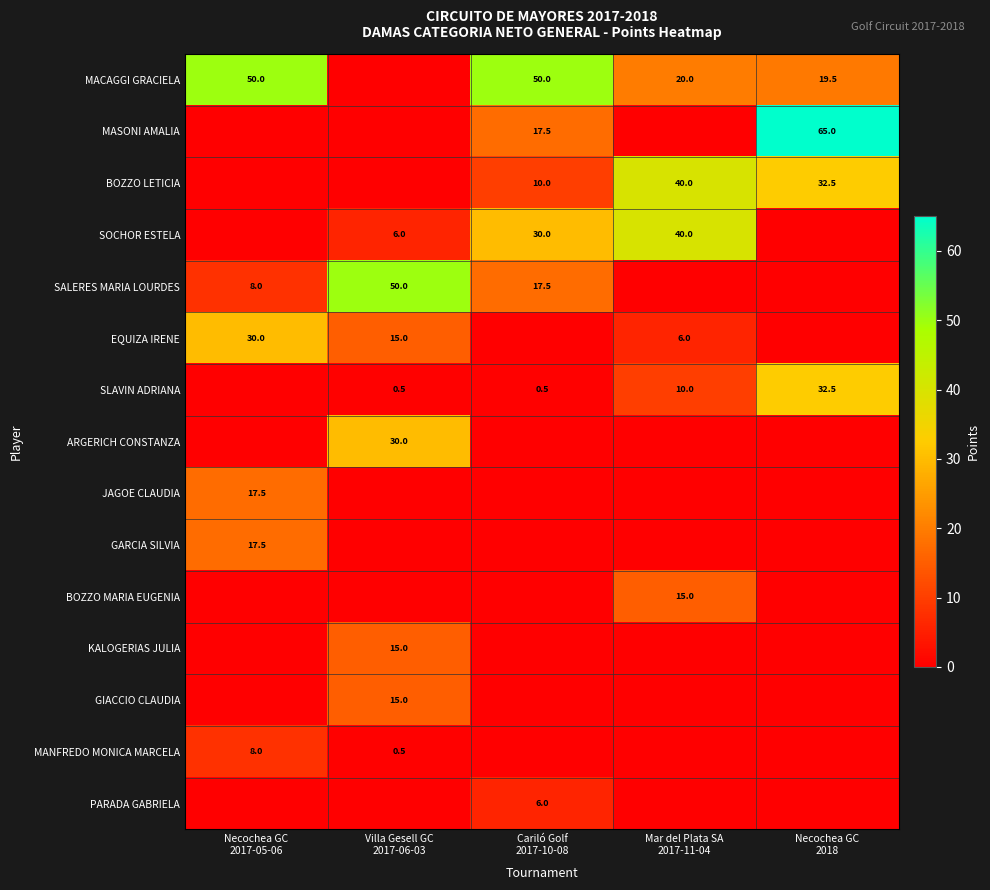

Rank the series by their maximum value, from highest to lowest.

MASONI AMALIA, MACAGGI GRACIELA, SALERES MARIA LOURDES, BOZZO LETICIA, SOCHOR ESTELA, SLAVIN ADRIANA, EQUIZA IRENE, ARGERICH CONSTANZA, JAGOE CLAUDIA, GARCIA SILVIA, BOZZO MARIA EUGENIA, KALOGERIAS JULIA, GIACCIO CLAUDIA, MANFREDO MONICA MARCELA, PARADA GABRIELA